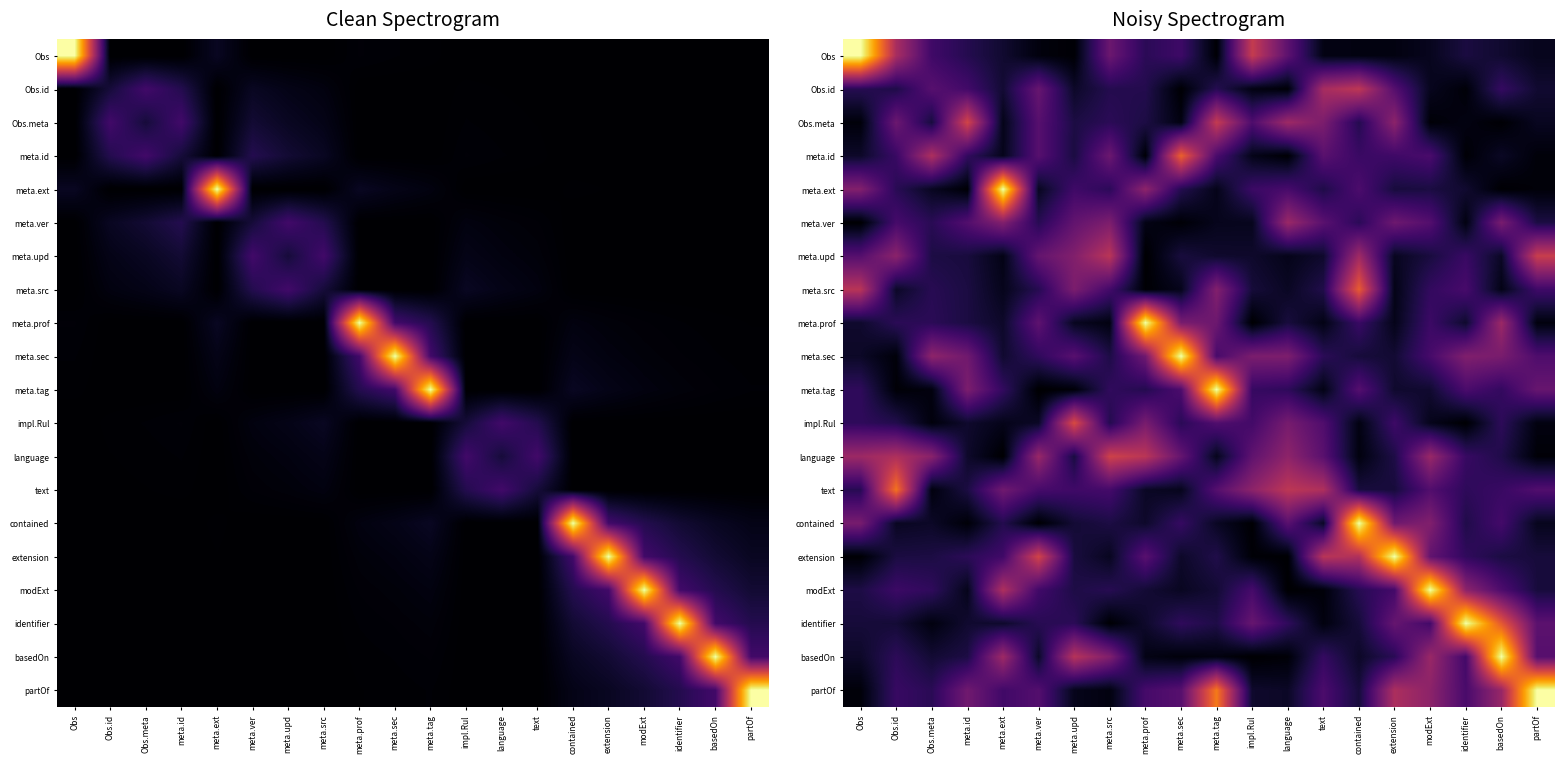

List the labels in order of Obs value, largest first.

Obs, impl.Rul, Obs.id, meta.src, language, Obs.meta, meta.sec, meta.prof, meta.id, identifier, meta.ext, basedOn, modExt, partOf, text, contained, extension, meta.ver, meta.upd, meta.tag